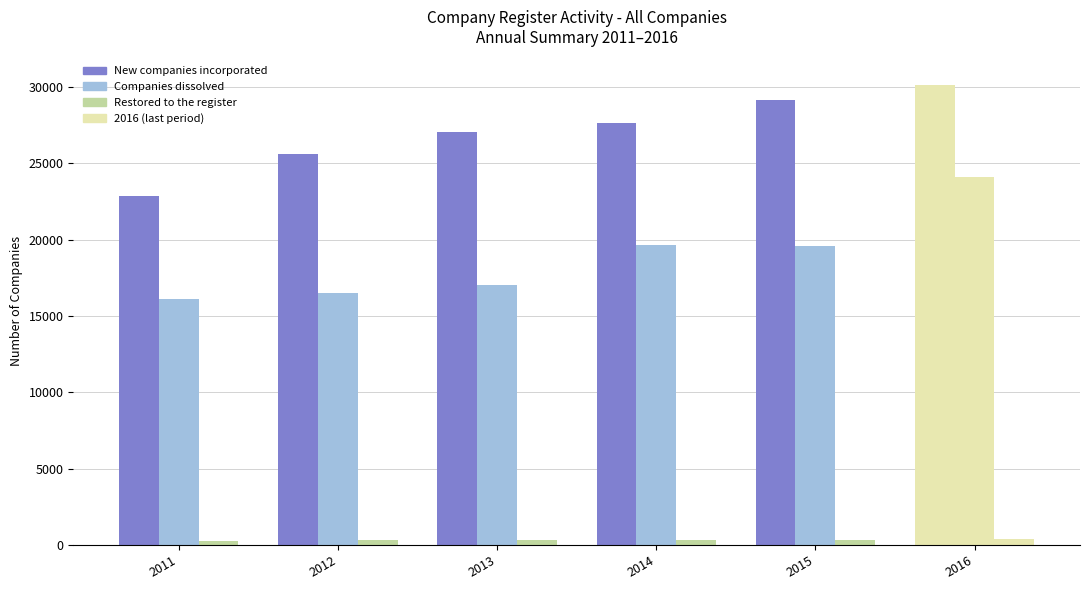

How many values in the Restored to the register series are below 315?

3